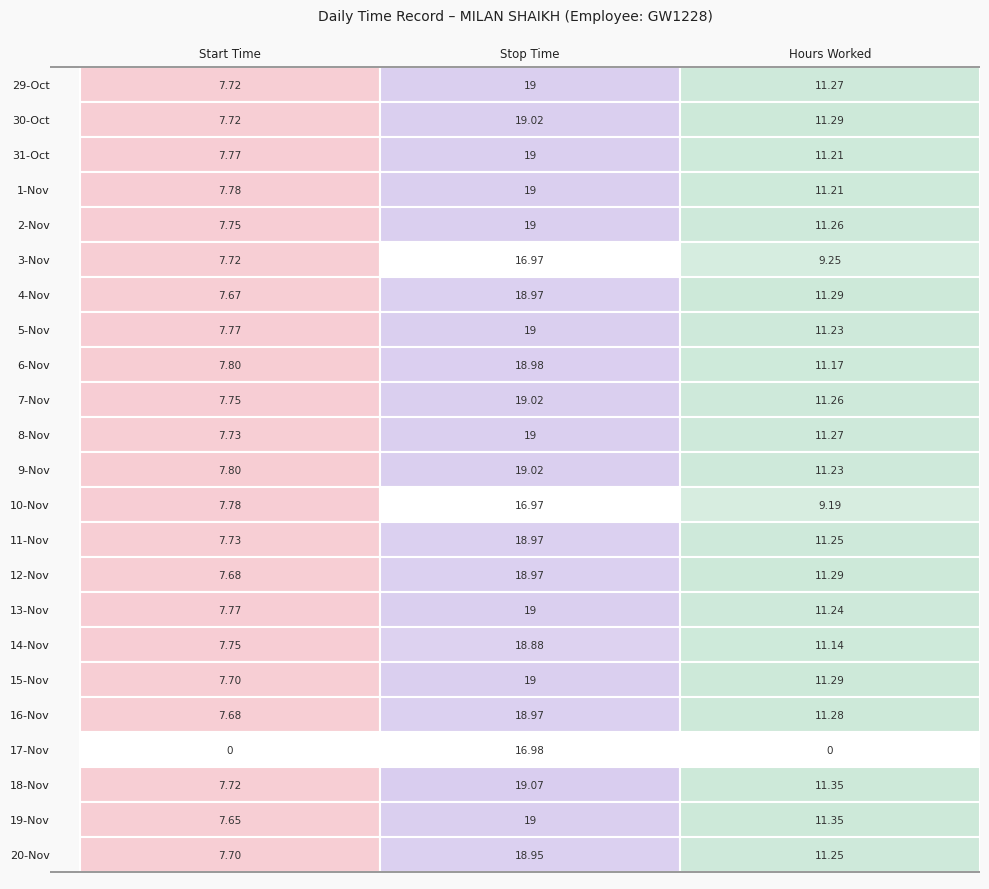

What is the difference between the 20-Nov values at 1 and 0?

11.2